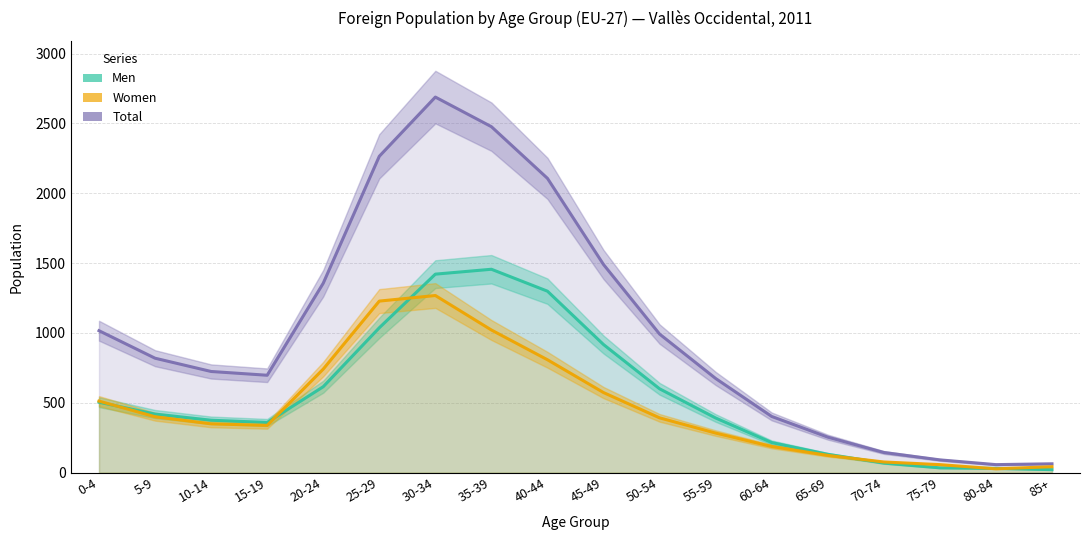

What is the difference between the maximum and minimum values in the Women series?

1241